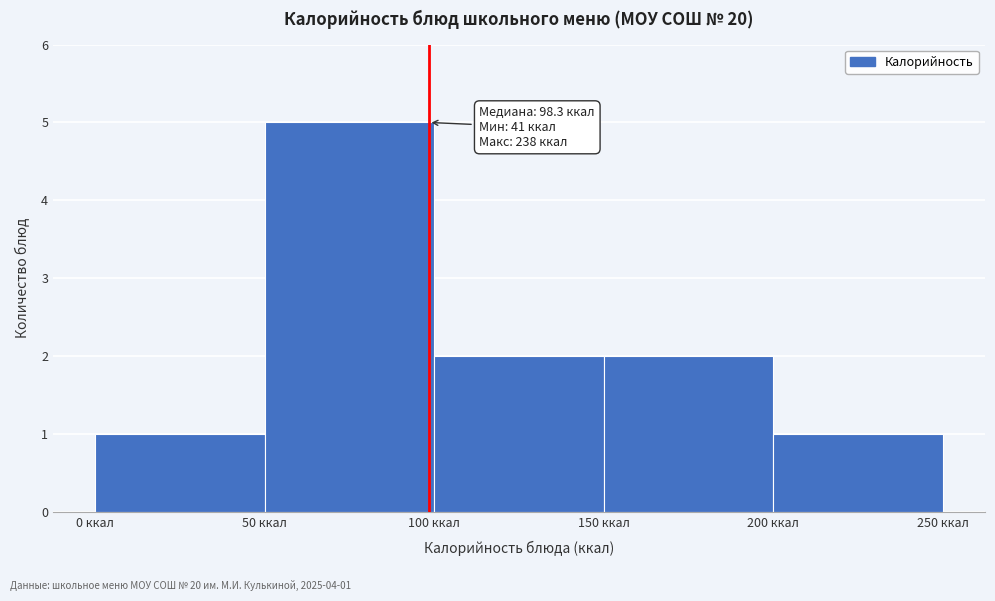

Over which range of the x-axis is the bar tallest?

50 to 100